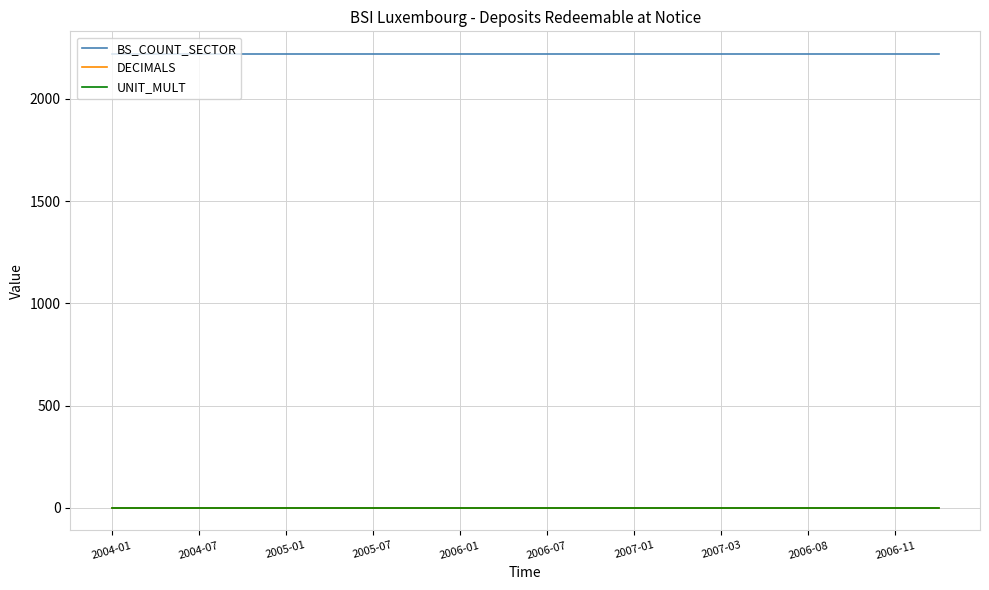

What is the highest value of the BS_COUNT_SECTOR series?

2220